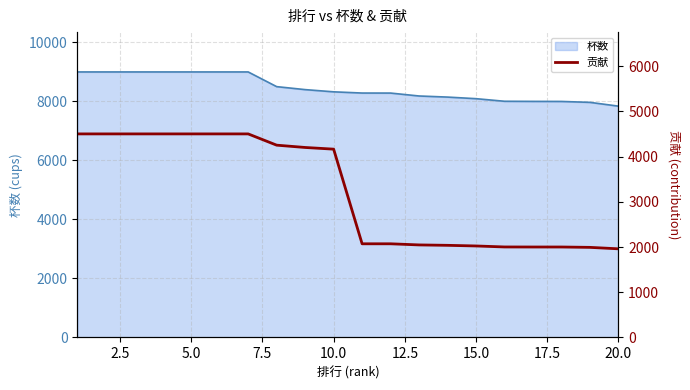

What is the minimum value for 杯数?

7841